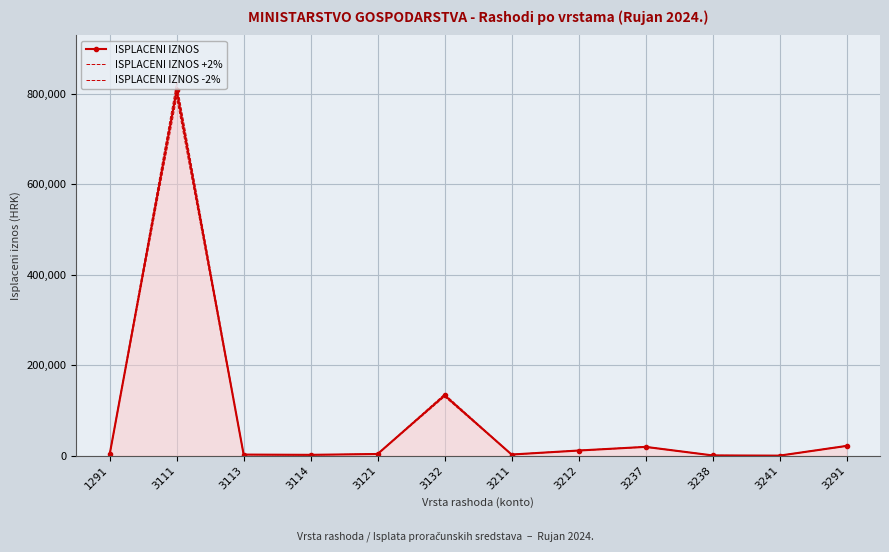

Rank the series at 3211 from highest to lowest value.

ISPLACENI IZNOS +2%, ISPLACENI IZNOS, ISPLACENI IZNOS -2%